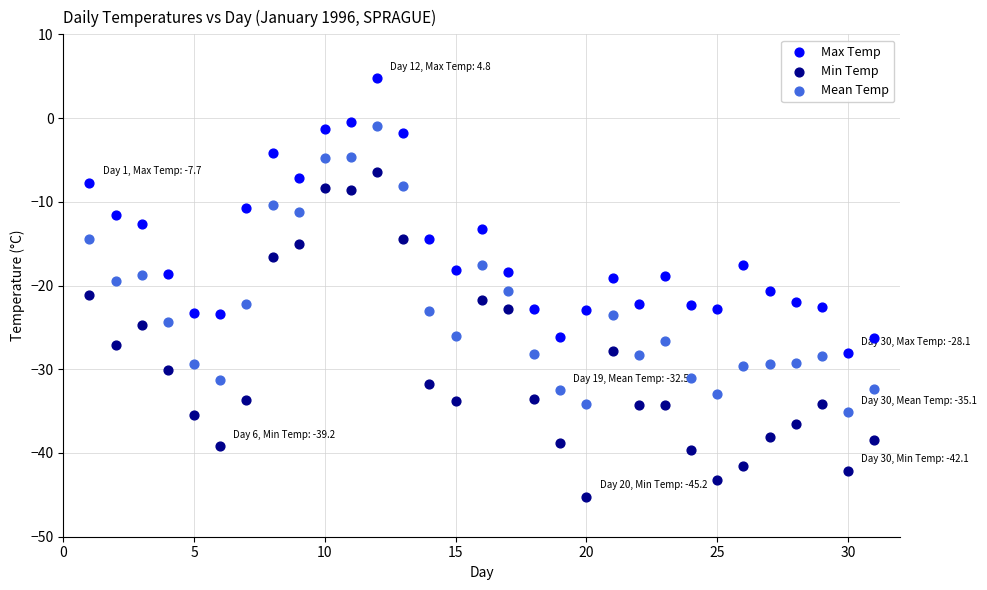

Which series has the largest Y range (max minus min)?

Min Temp